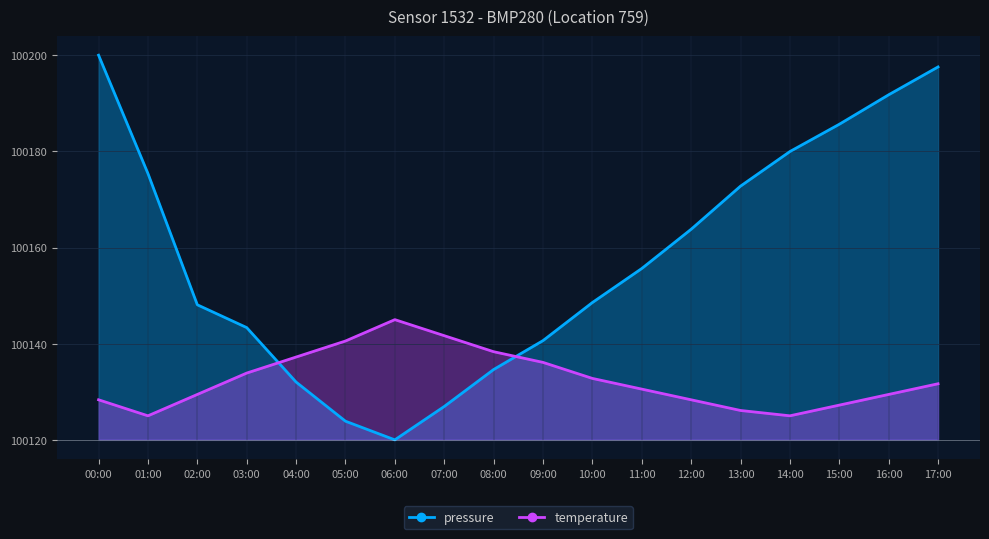

Where do temperature and pressure first cross each other?

03:00 and 04:00